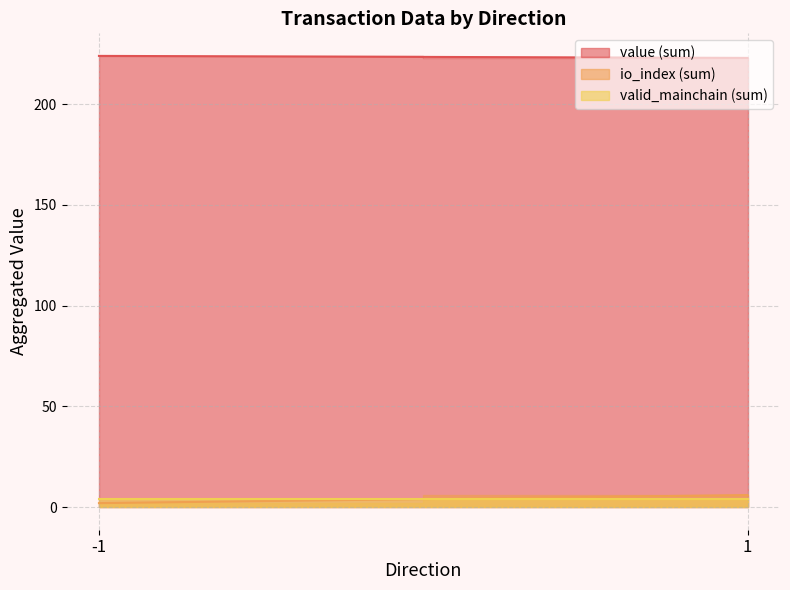

Count the number of data series in this chart.

3